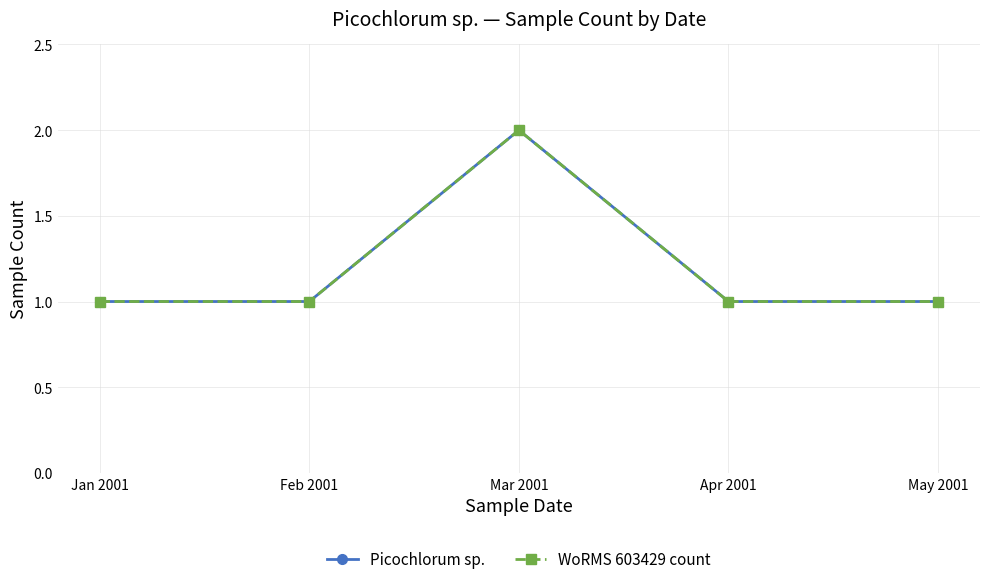

What position from the left is Jan 2001?

1